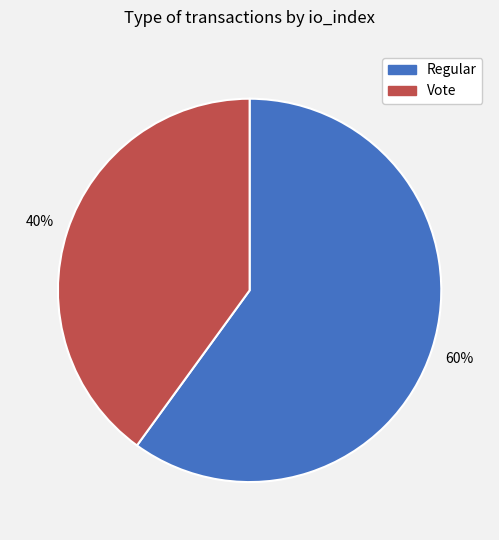

What is the largest slice in the pie chart?

Regular